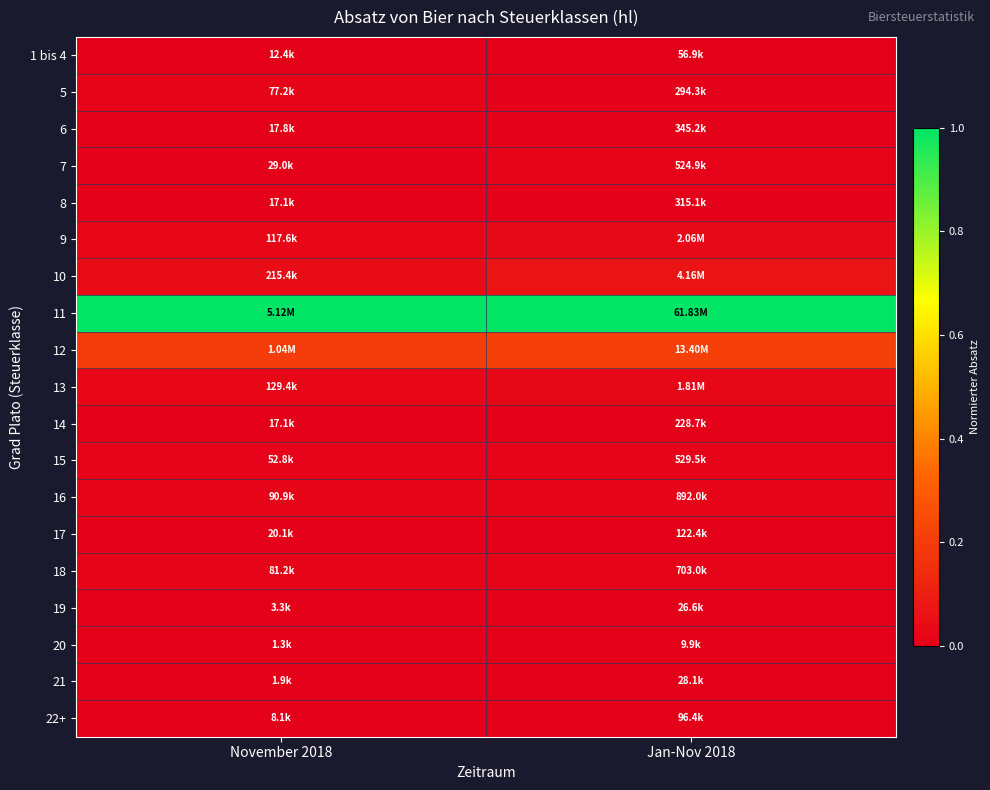

At how many categories does at least one series exceed 0?

2